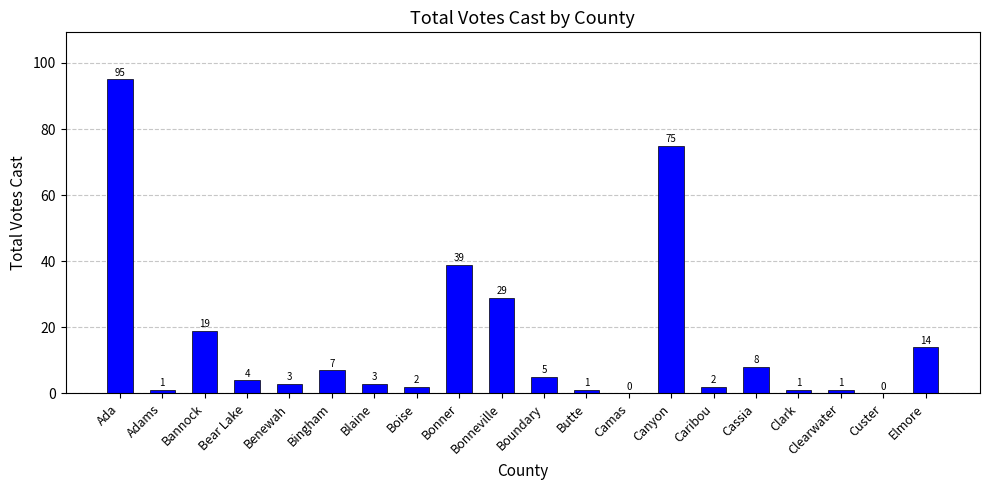

What value does the data have at Clearwater?

1